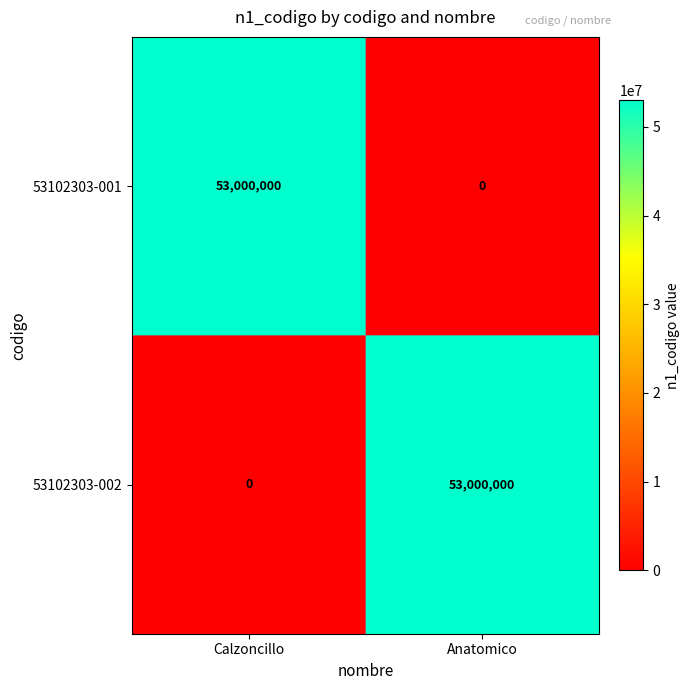

What is the average value of the 53102303-002 series?

26500000